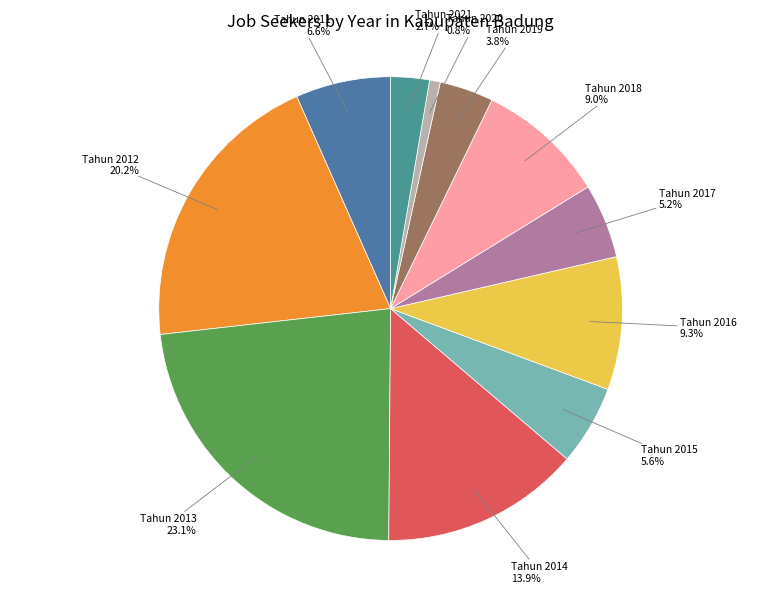

To the nearest percent, what percentage of the pie is Tahun 2012?

20%